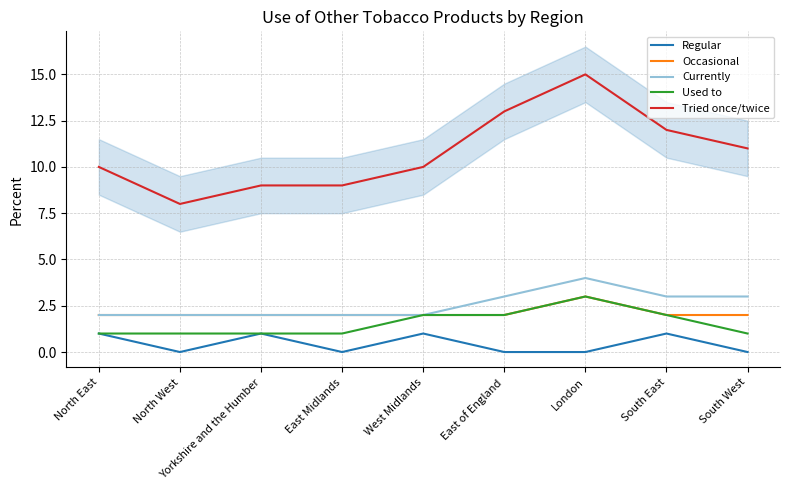

Does the chart display data point markers on the line(s)?

No